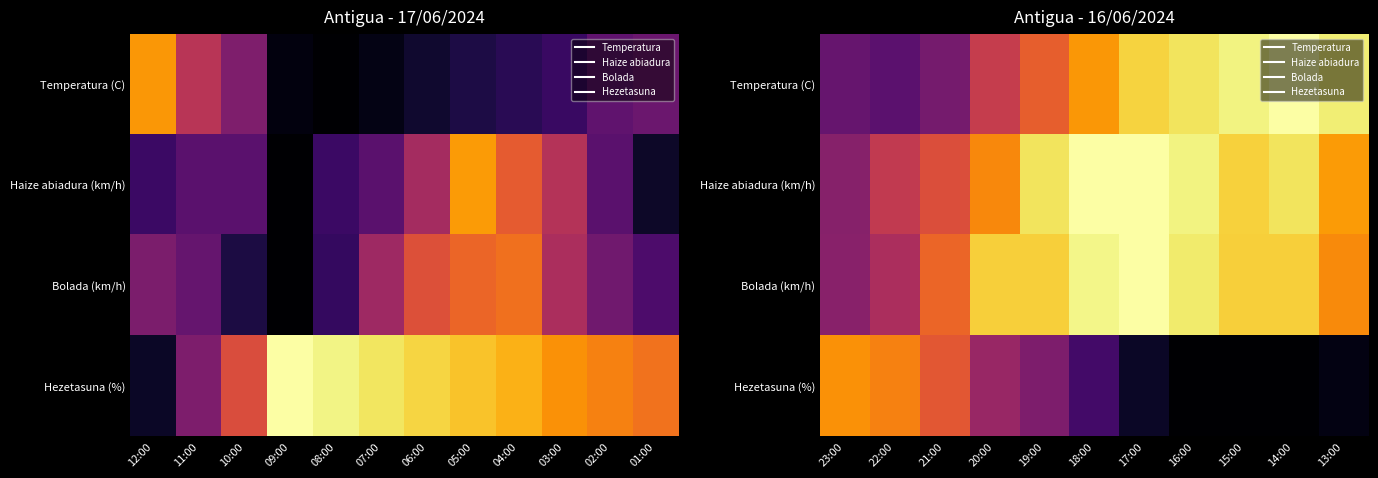

Between 13:00 and 16:00, which is larger?

13:00